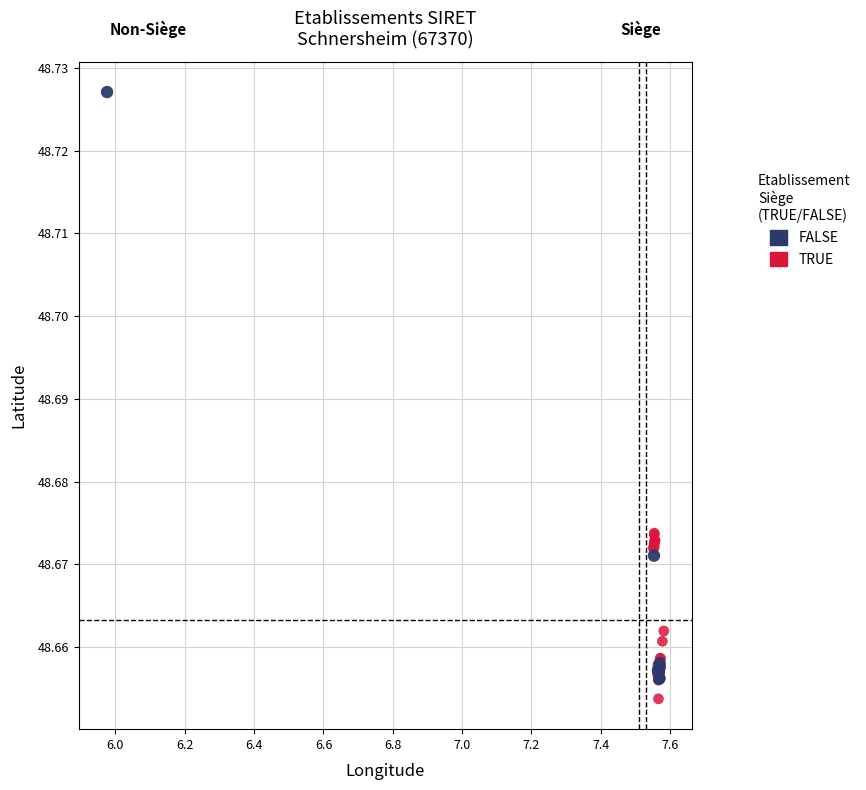

Which series has the largest Y range (max minus min)?

FALSE